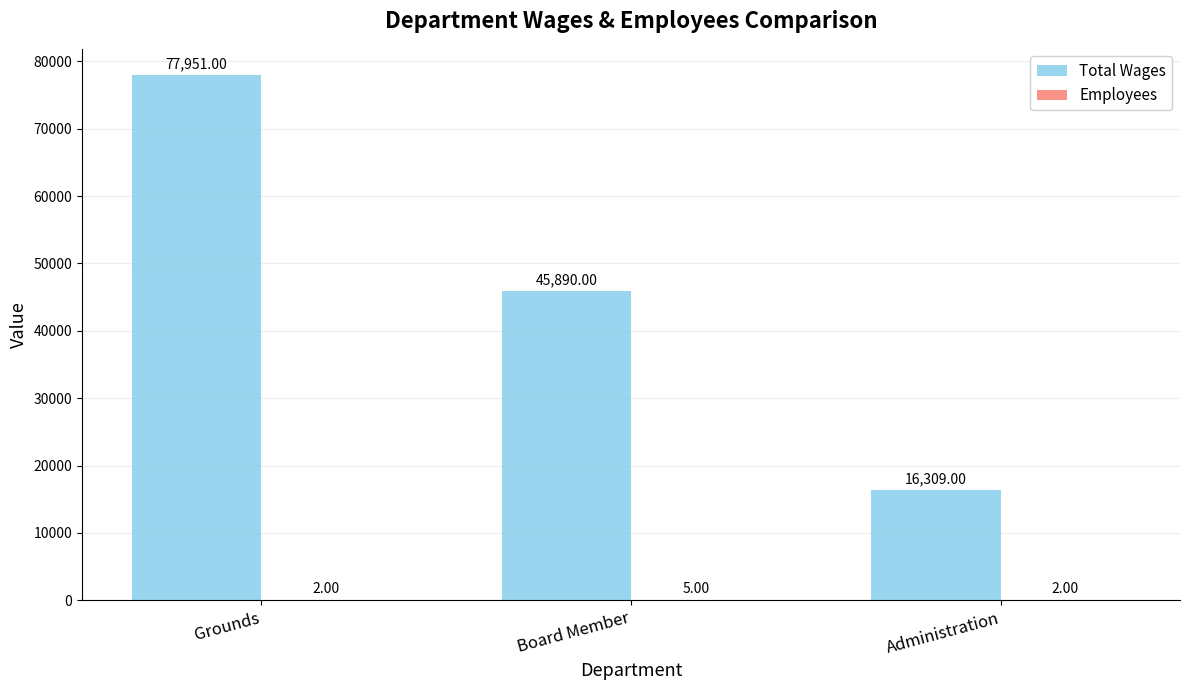

What is the sum of all Total Wages values?

140150